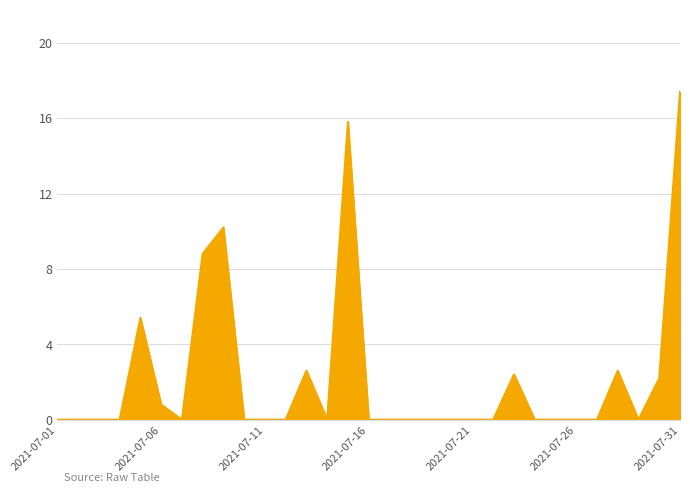

What is the maximum value shown in the chart?

17.4